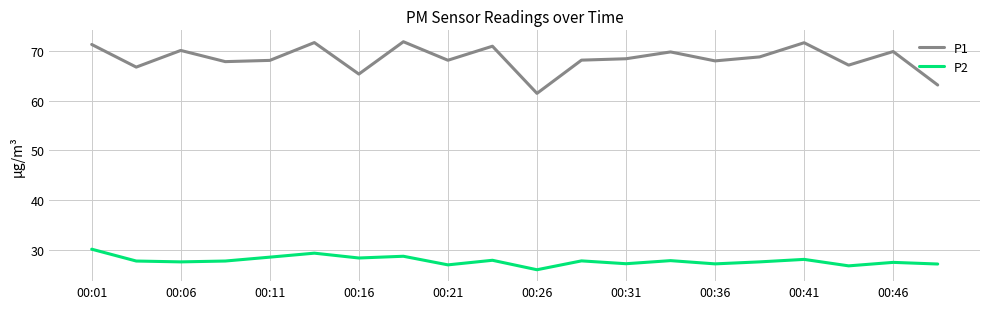

Which series has the largest range (max minus min)?

P1